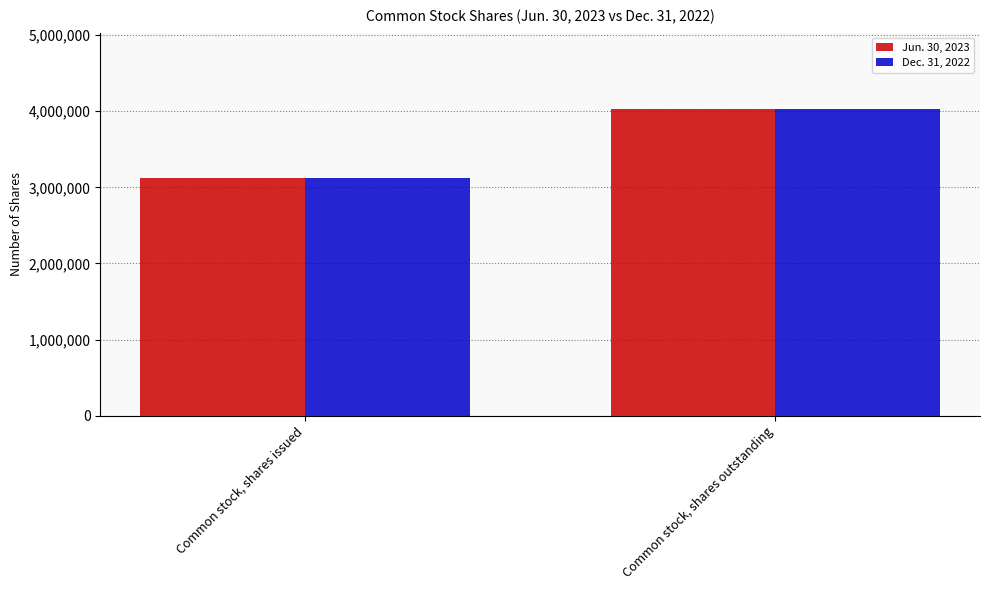

How many groups of bars are there?

2